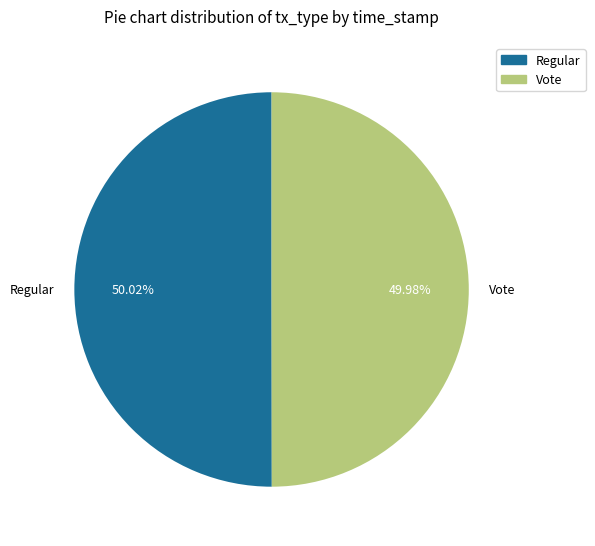

How many slices are in this pie chart?

2